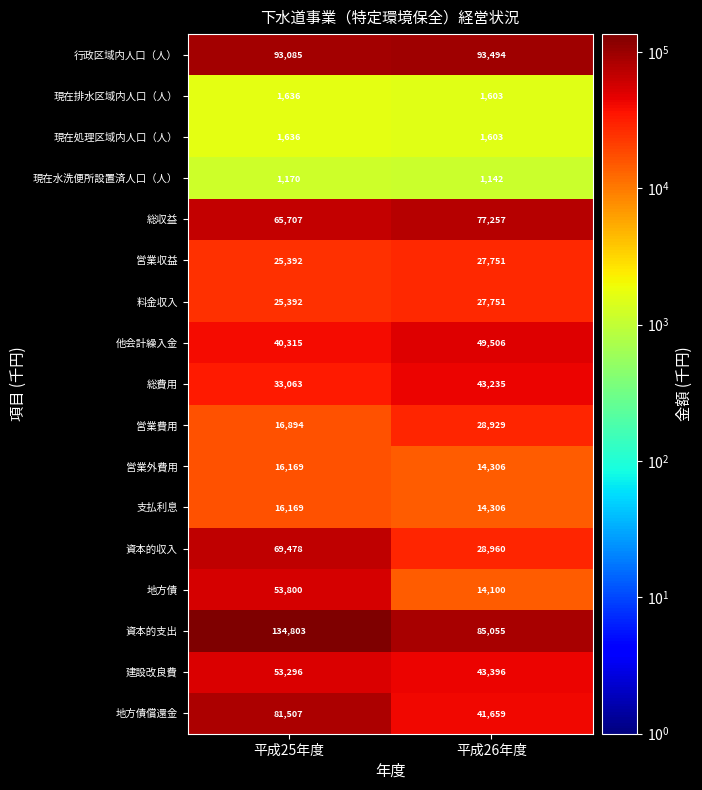

Which series has the largest total across all categories?

資本的支出